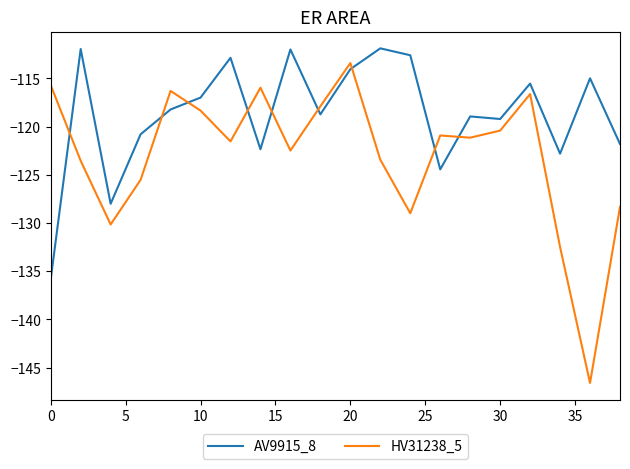

What is the sum of all AV9915_8 values?

-2374.1